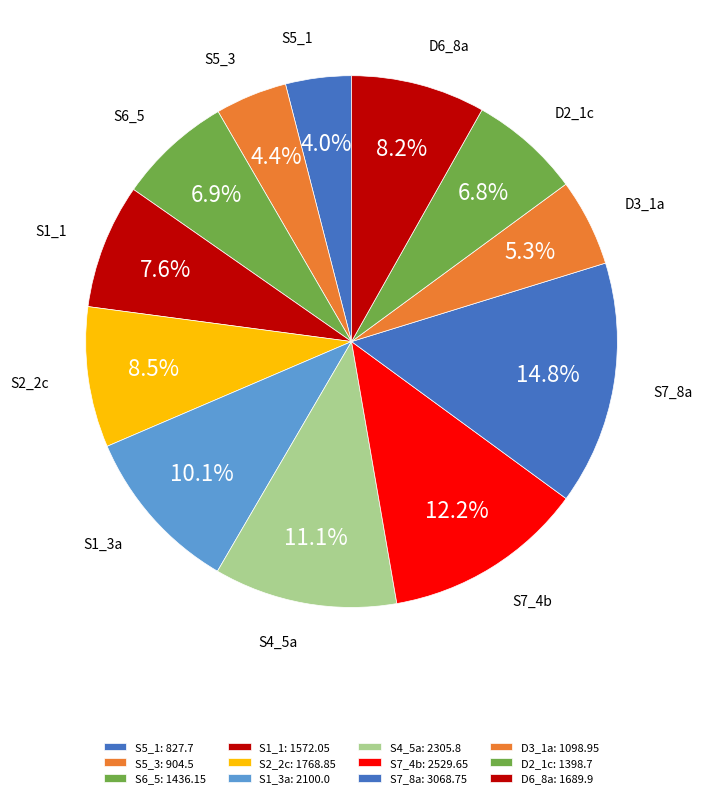

To the nearest percent, what portion does S7_4b represent?

12%